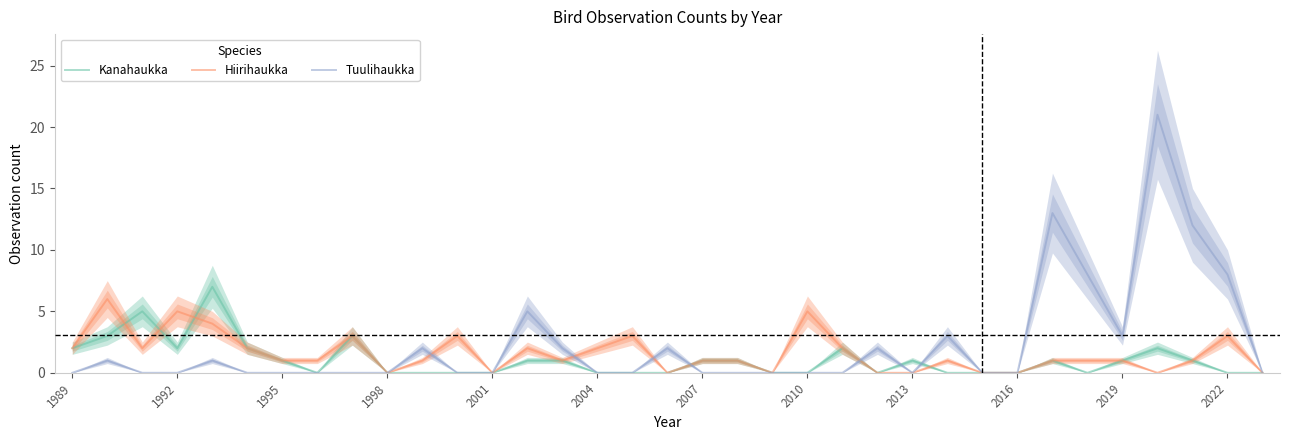

True or false: Kanahaukka and Tuulihaukka intersect in this chart.

True